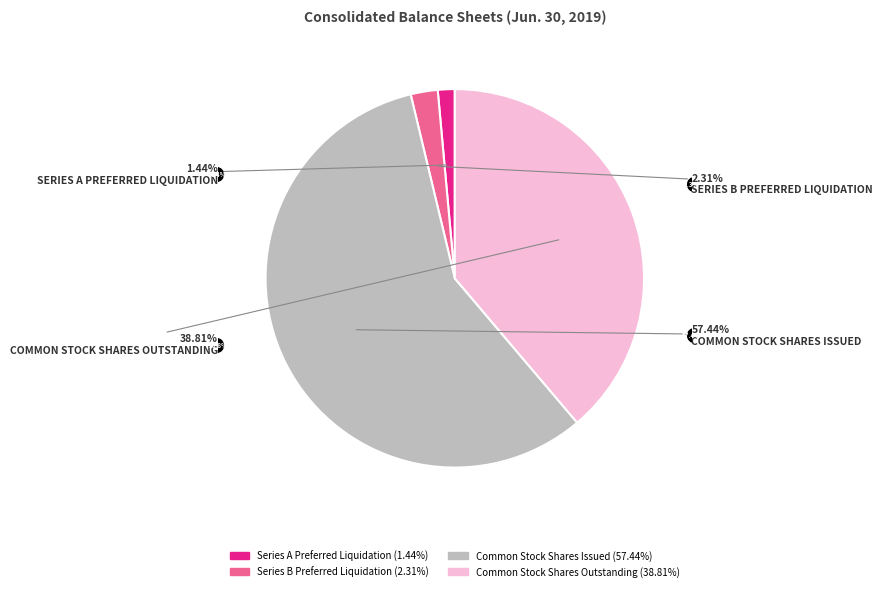

Is it true that Series A Preferred Liquidation is 15% of the pie?

False